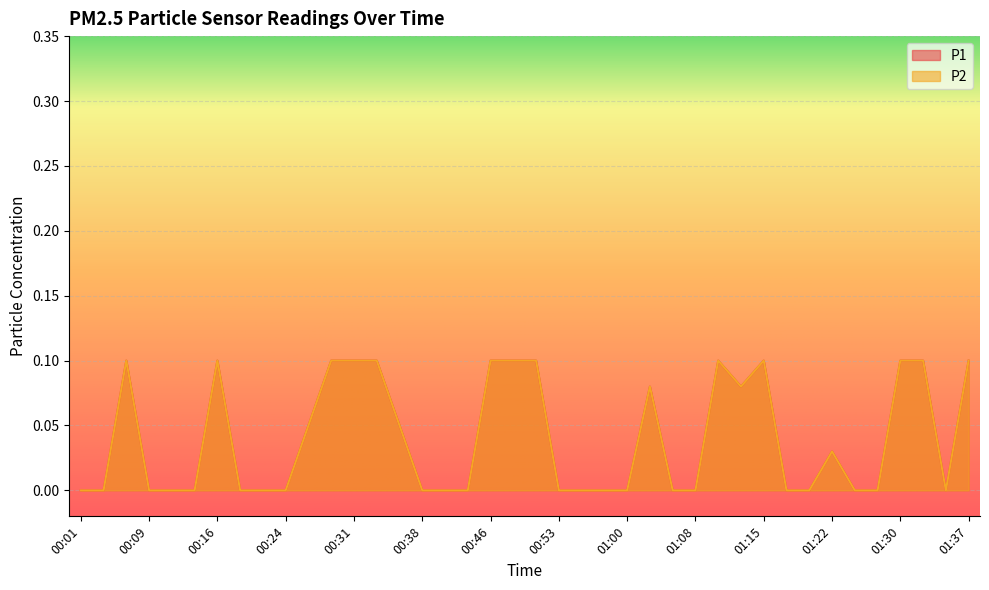

Where is the first local maximum for P2?

00:06